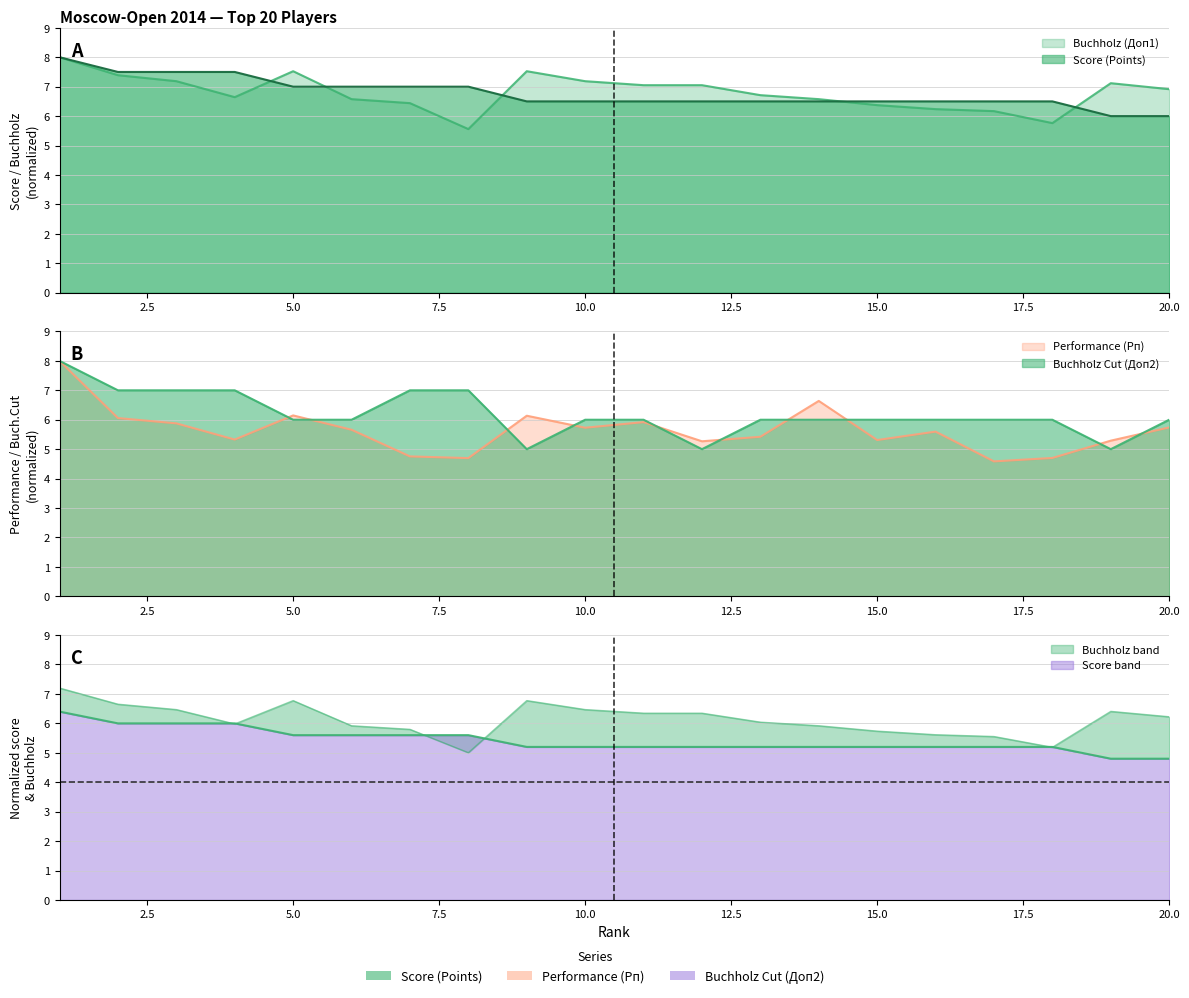

At which category is the sum across all series the highest?

1